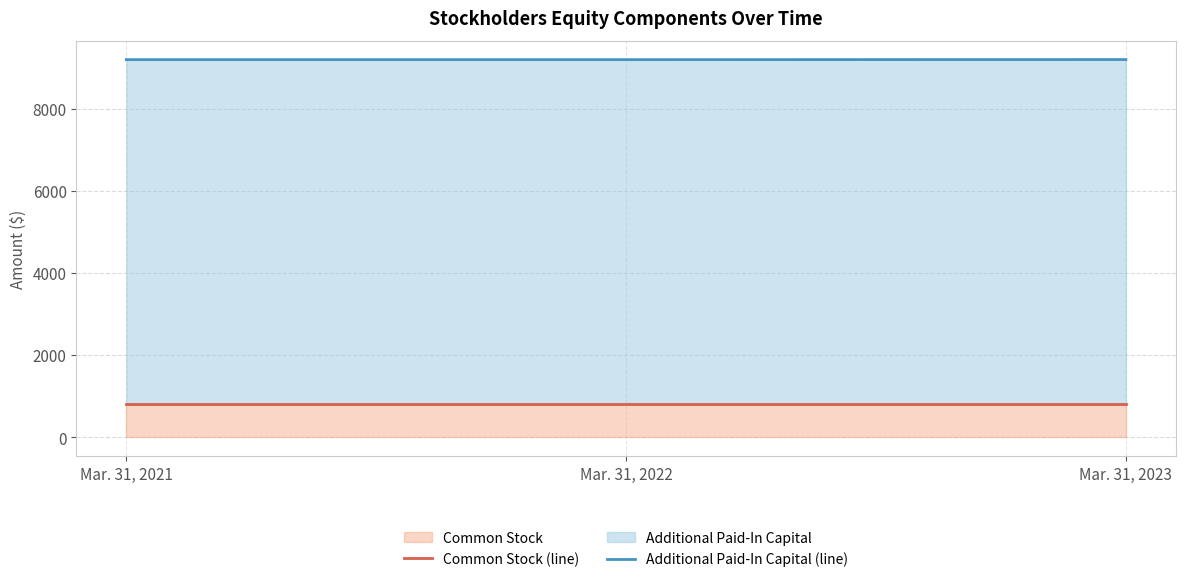

How many lines are shown in the chart?

2